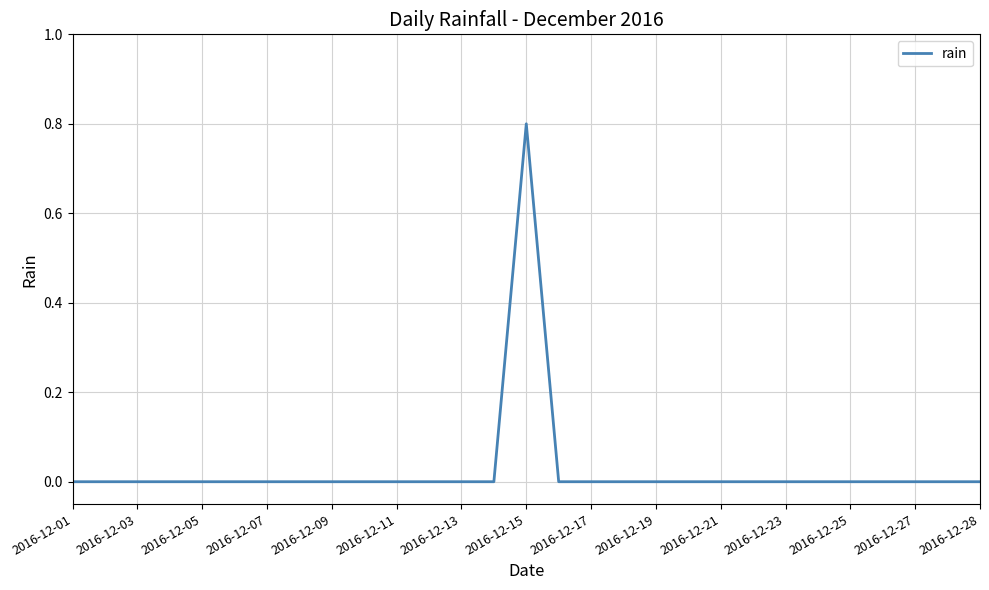

What is the maximum value shown in the chart?

0.8